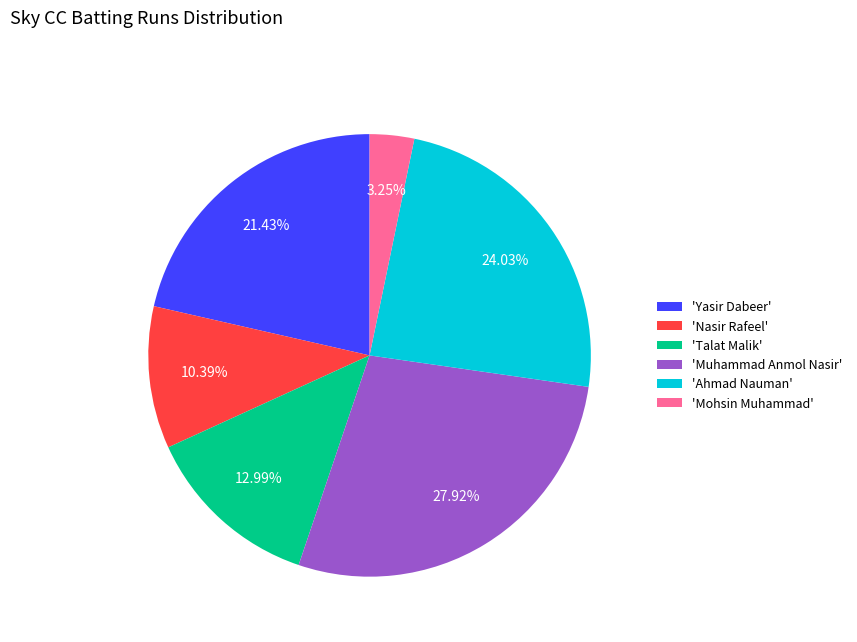

Rank the categories by value from highest to lowest.

'Muhammad Anmol Nasir', 'Ahmad Nauman', 'Yasir Dabeer', 'Talat Malik', 'Nasir Rafeel', 'Mohsin Muhammad'